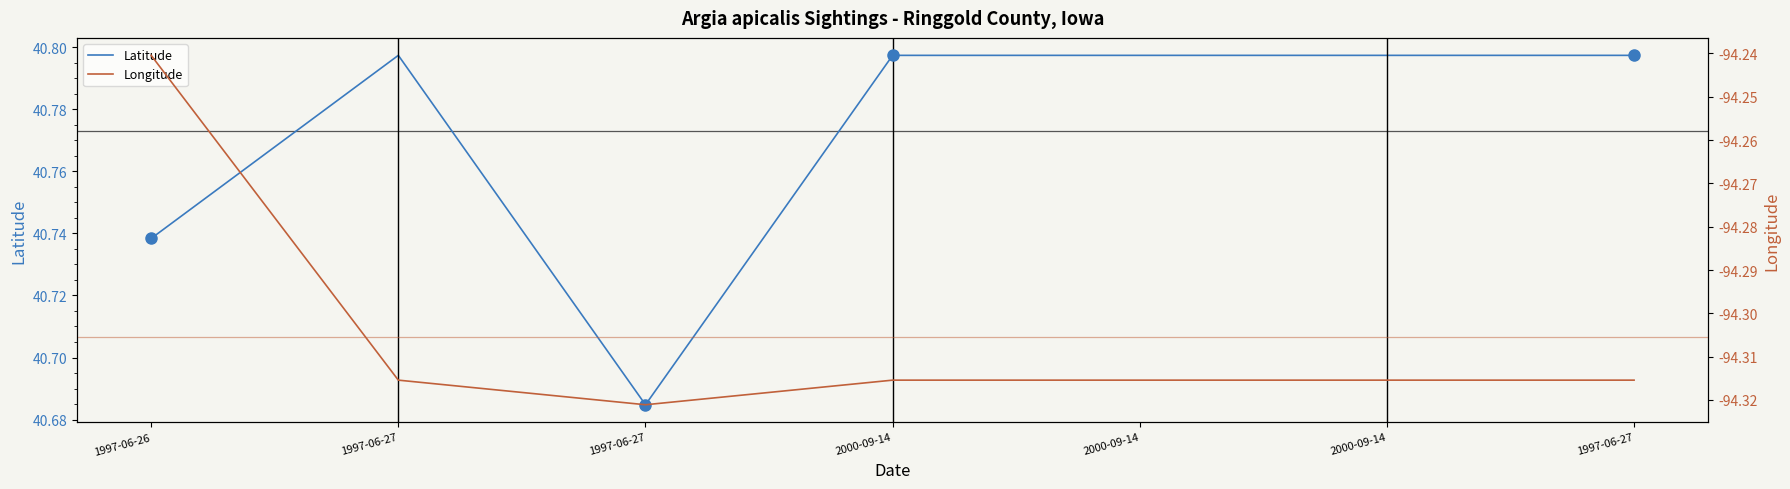

What is the value of the Longitude point at the 7th from the left?

-94.3